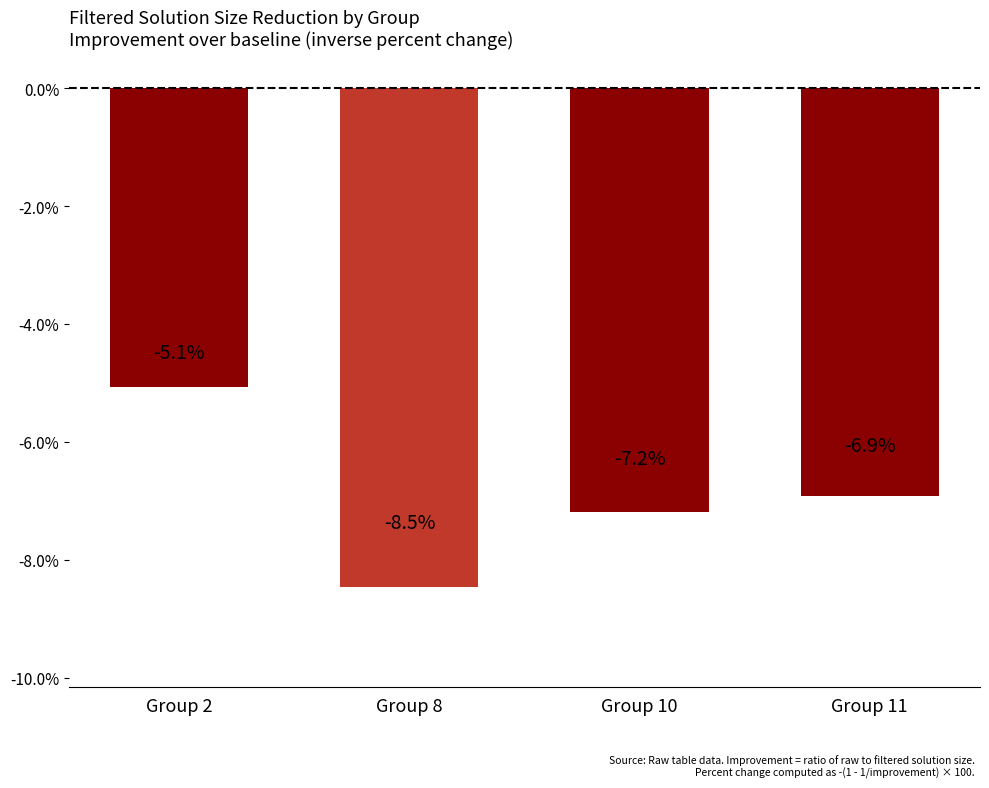

What is the difference between the maximum and second lowest values?

2.1